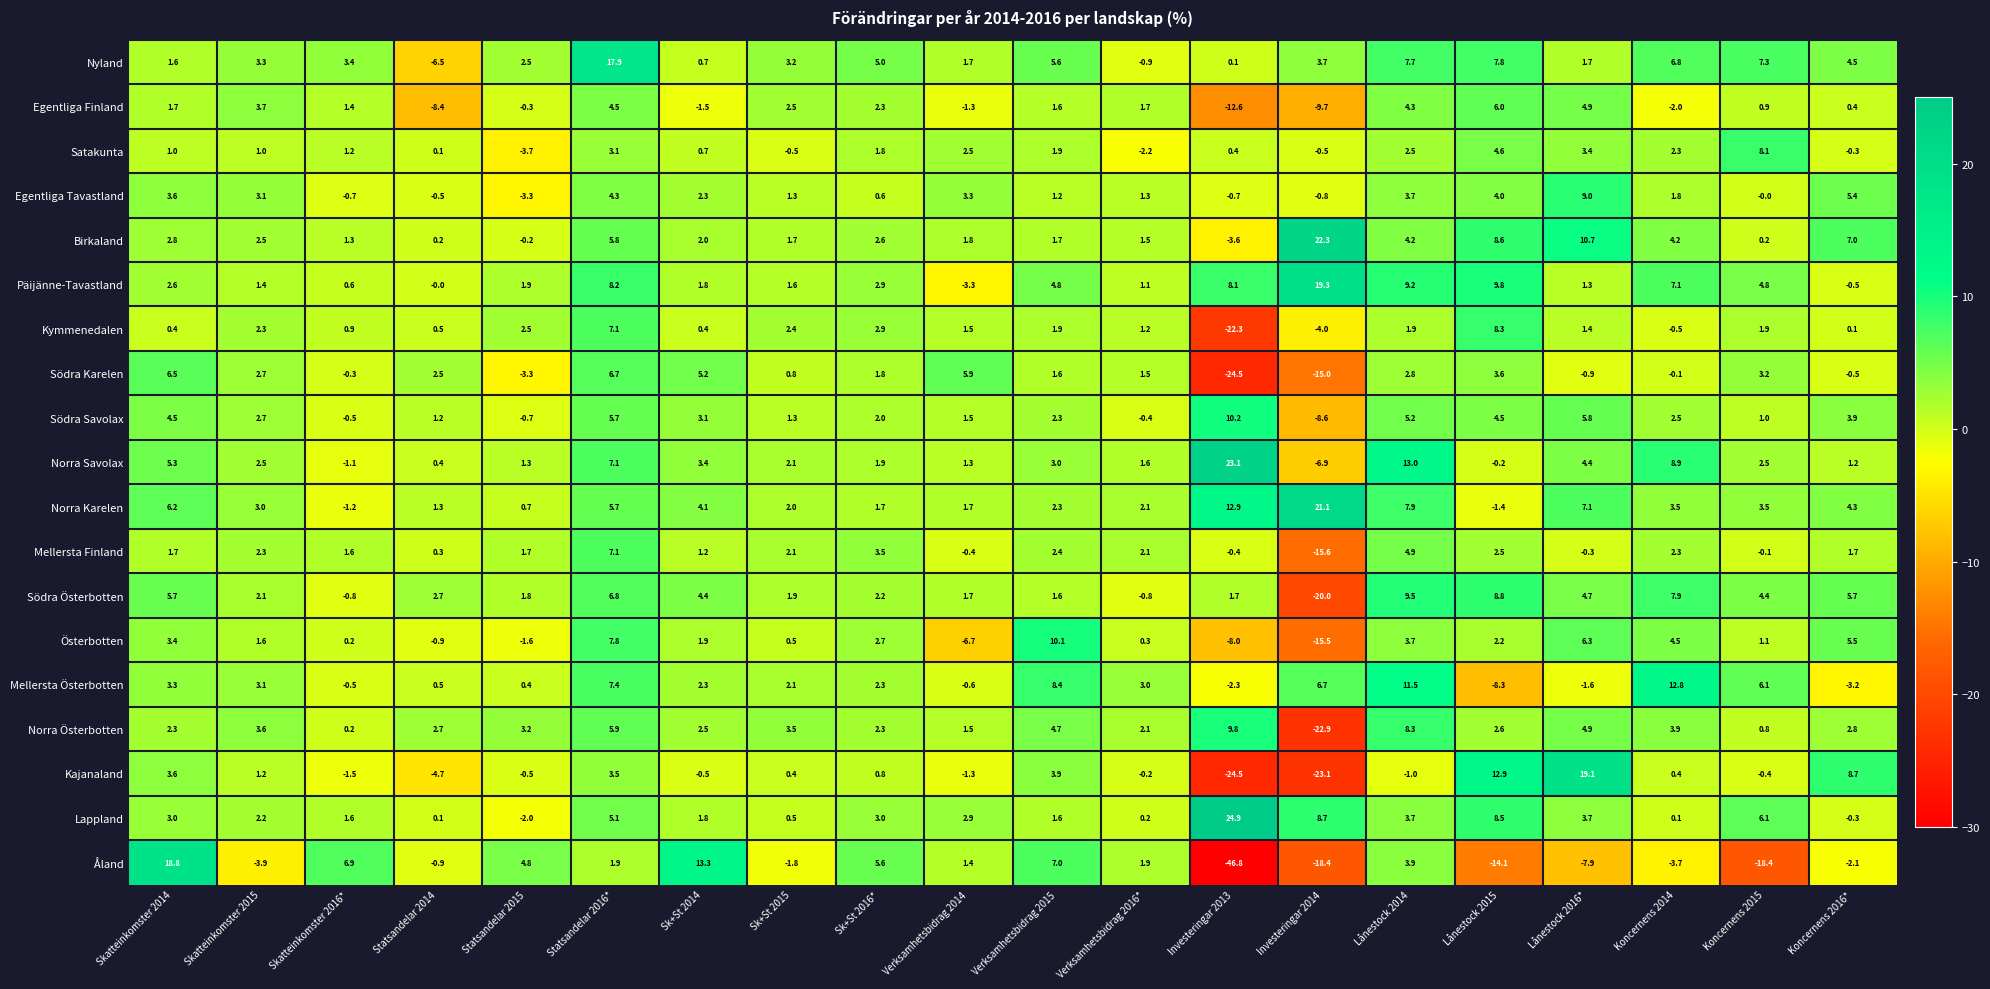

Which category has the lowest value across all series?

Investeringar 2013